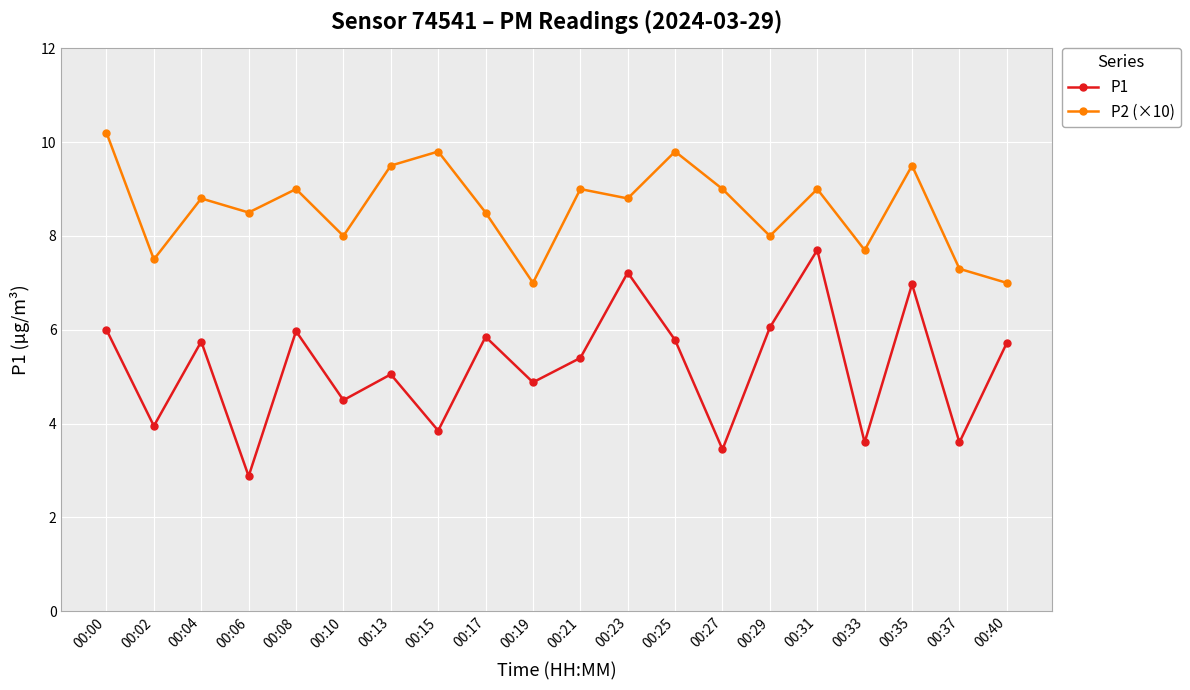

What is the greatest value displayed?

10.2